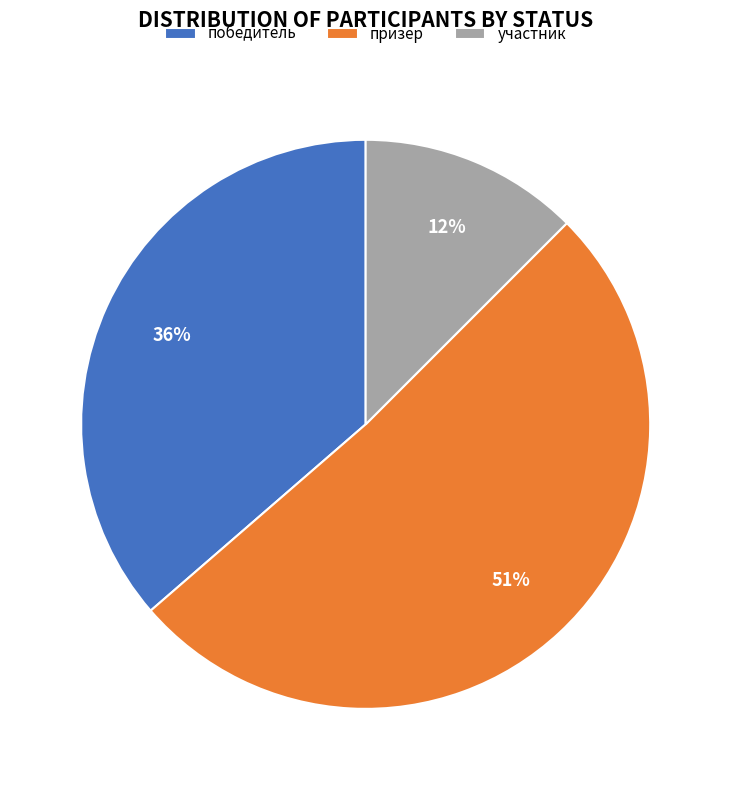

What is the largest slice in the pie chart?

призер